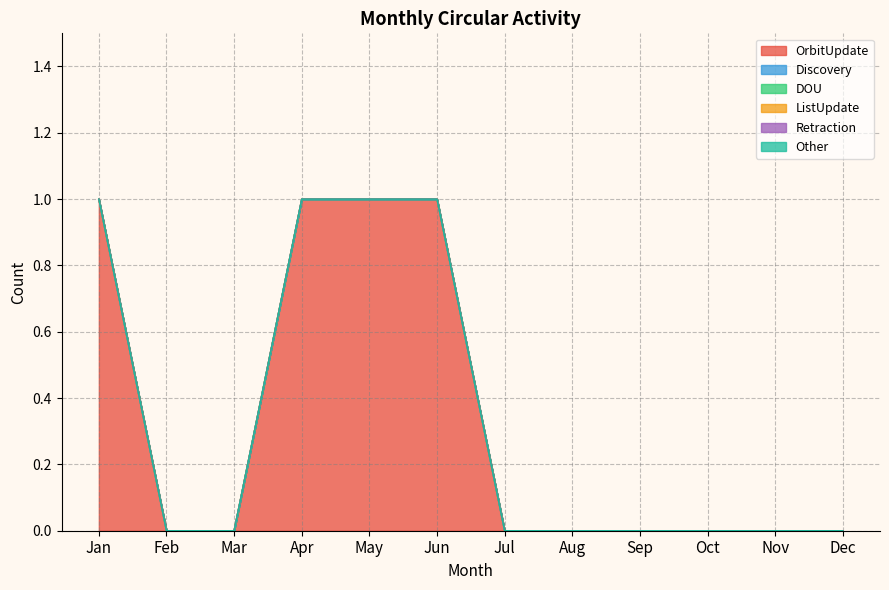

True or false: ListUpdate has more than 1 interior local peaks.

False